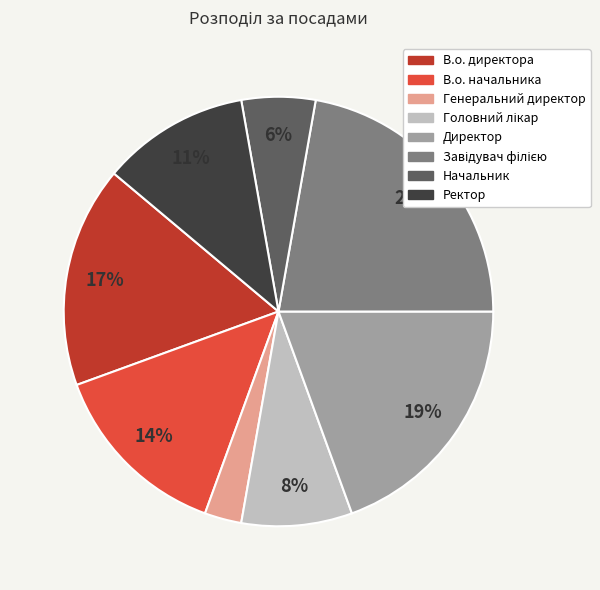

Approximately how many times larger is the value at Генеральний директор compared to Начальник?

0.5